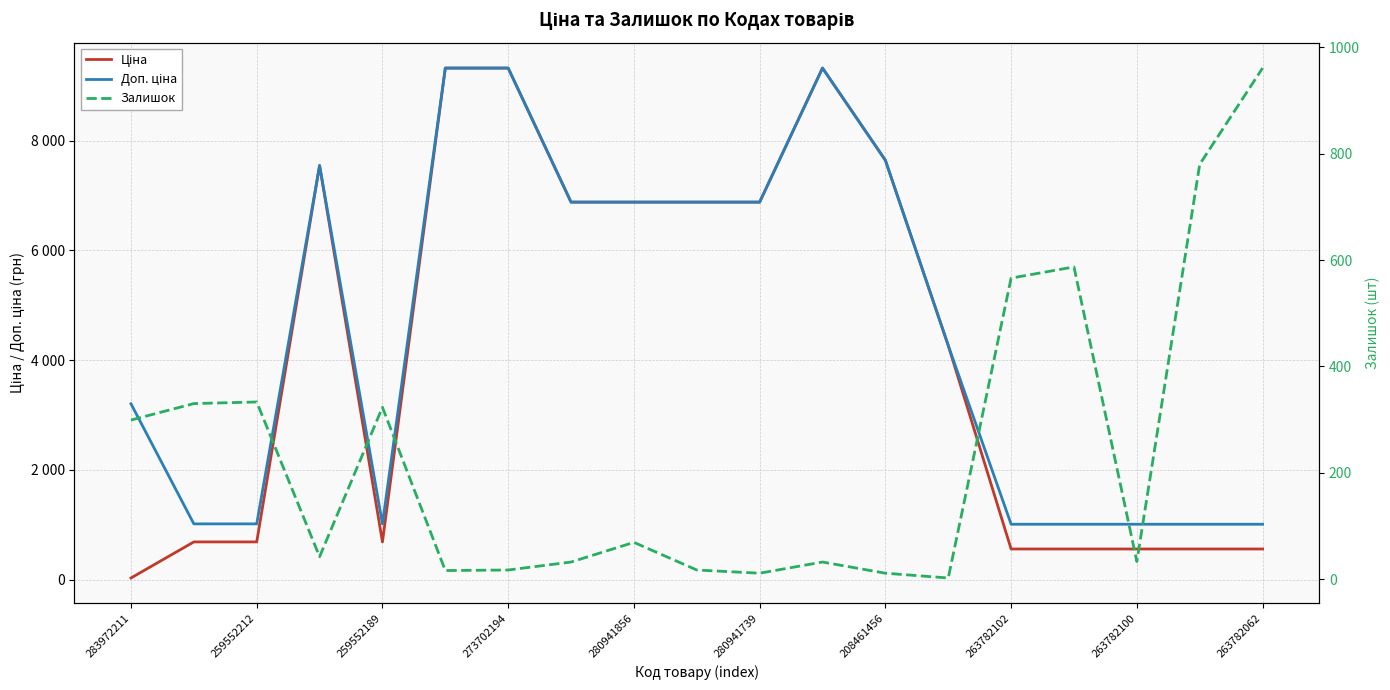

How many interior local valleys does the Залишок series have?

5